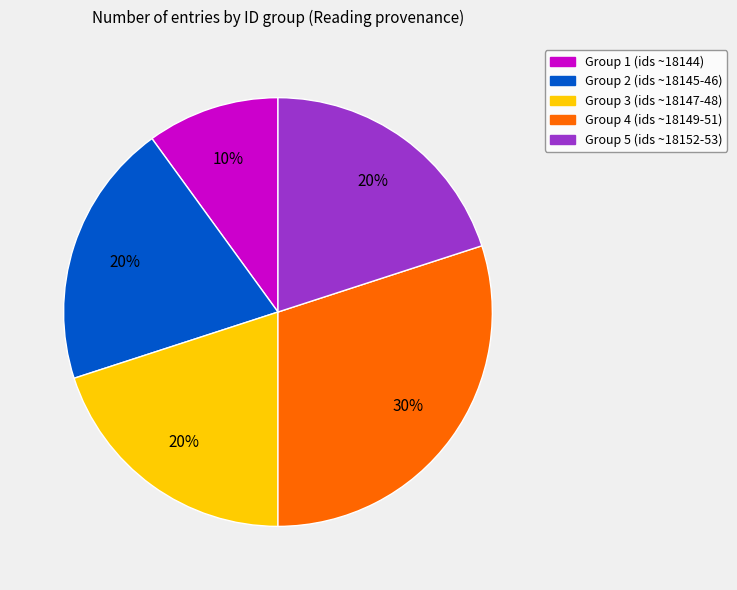

Count the number of slices in the pie.

5